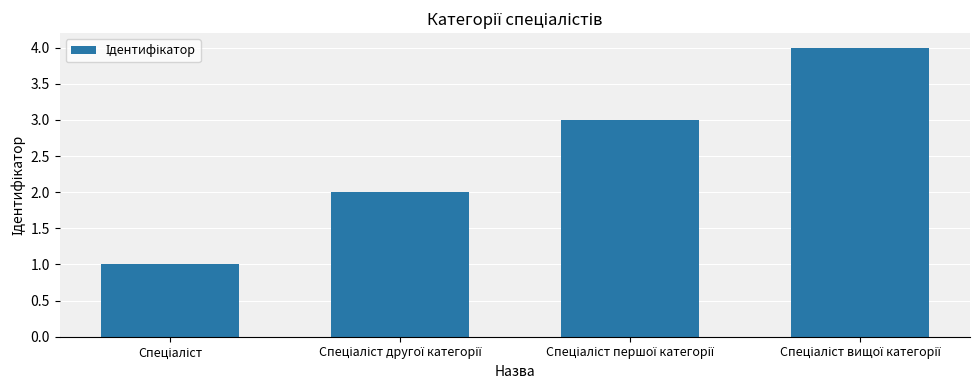

What is the maximum value shown in the chart?

4